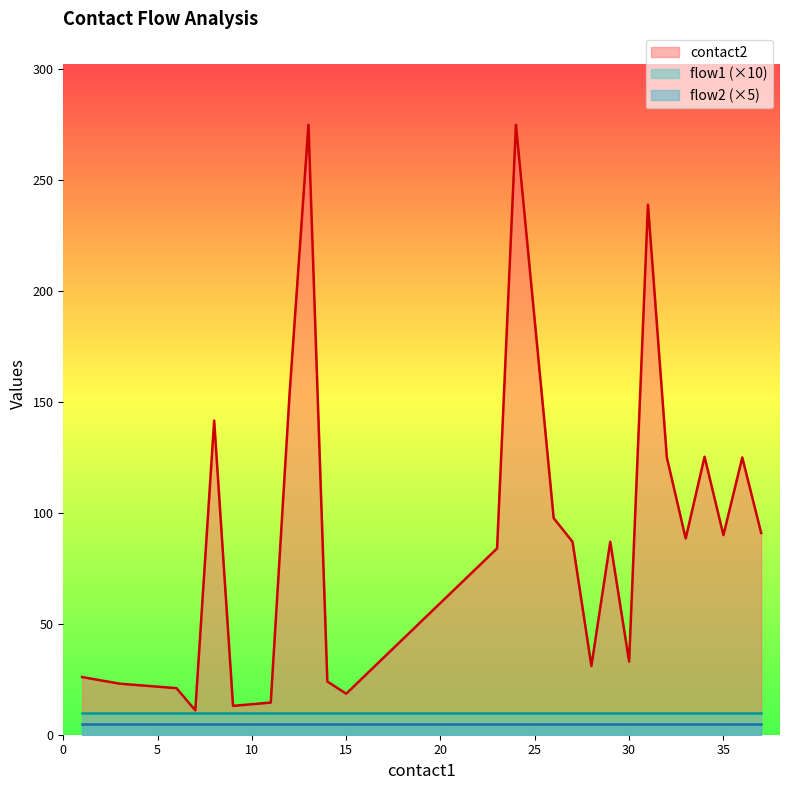

List the series in order of their peak value, highest first.

contact2, flow1 (×10), flow2 (×5)